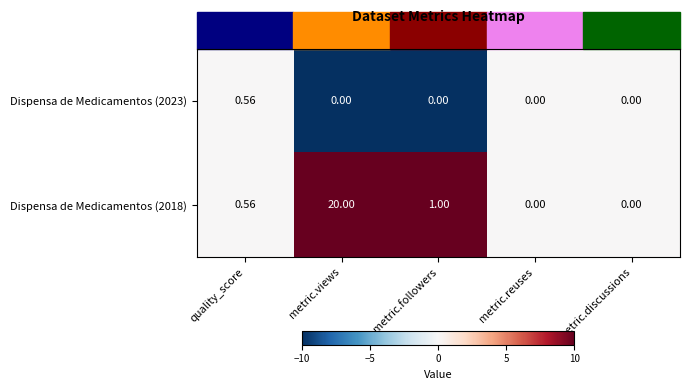

At how many categories does at least one series exceed 9?

1